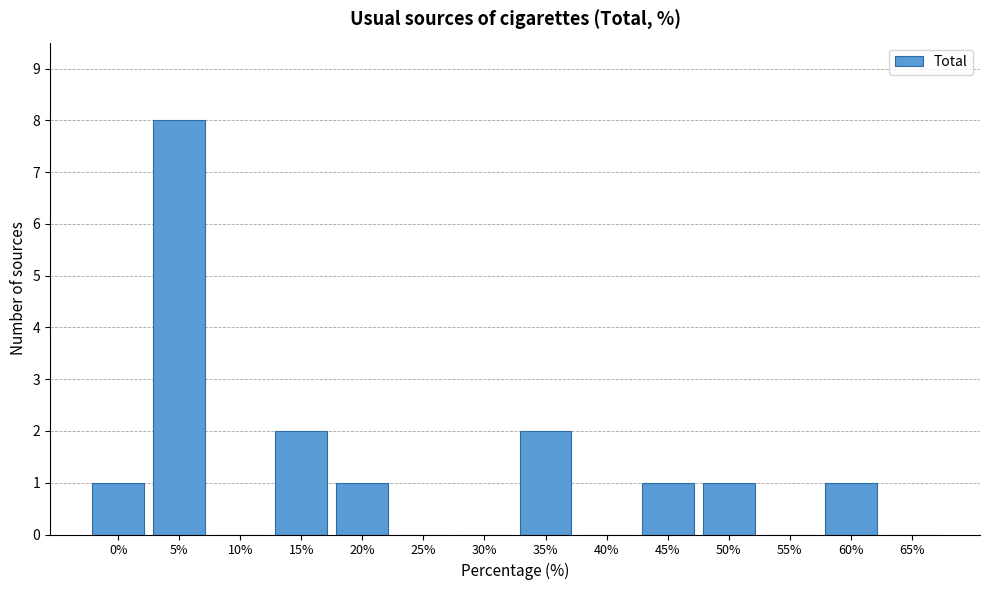

Reading left to right, list all the values displayed in this chart.

0%=1	5%=8	10%=0	15%=2	20%=1	25%=0	30%=0	35%=2	40%=0	45%=1	50%=1	55%=0	60%=1	65%=0